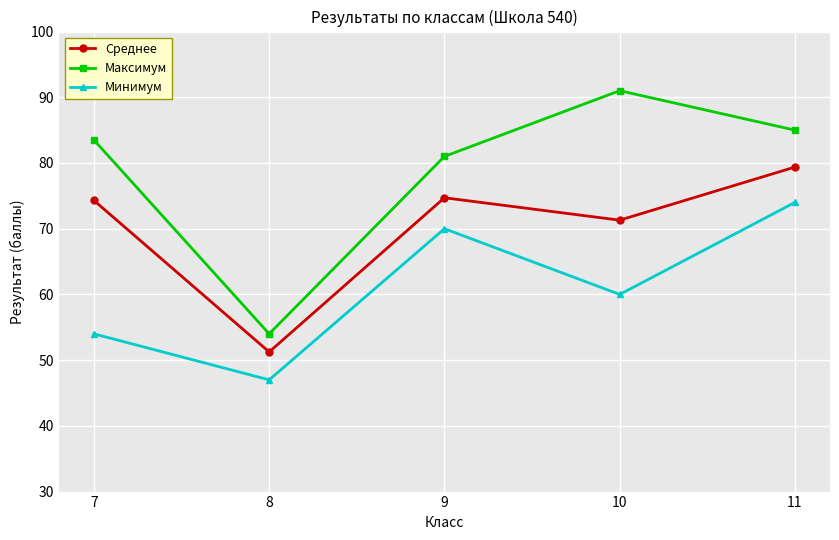

What is the sum of all Среднее values?

350.9